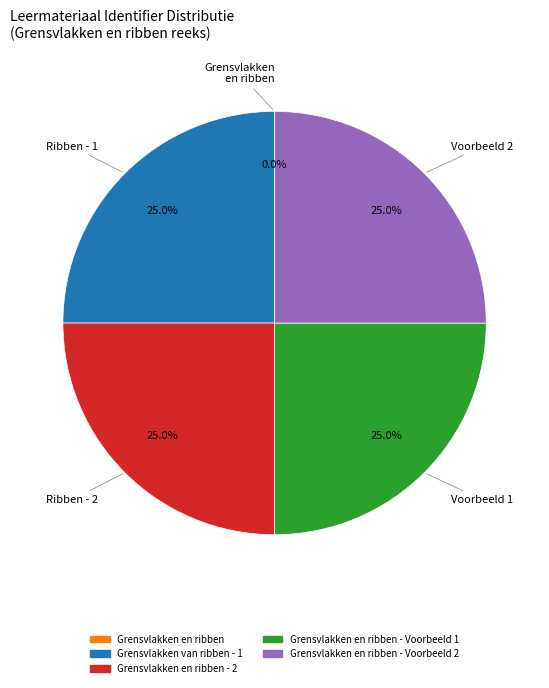

Is there a majority slice in this chart?

No